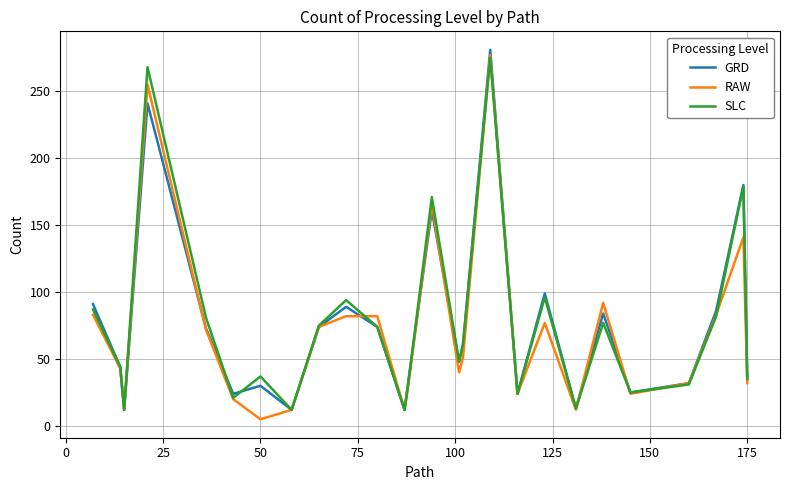

What are all the series names shown in the legend?

GRD, RAW, SLC